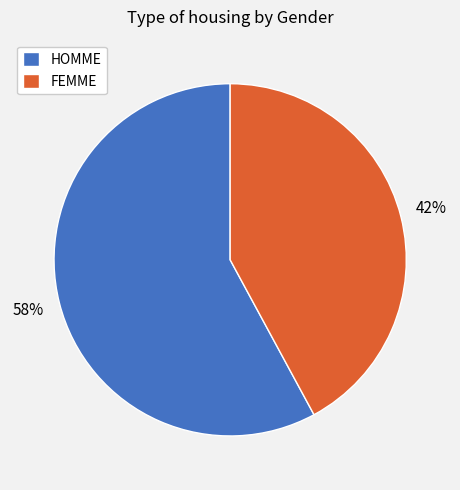

True or false: FEMME accounts for 42% of the total.

True